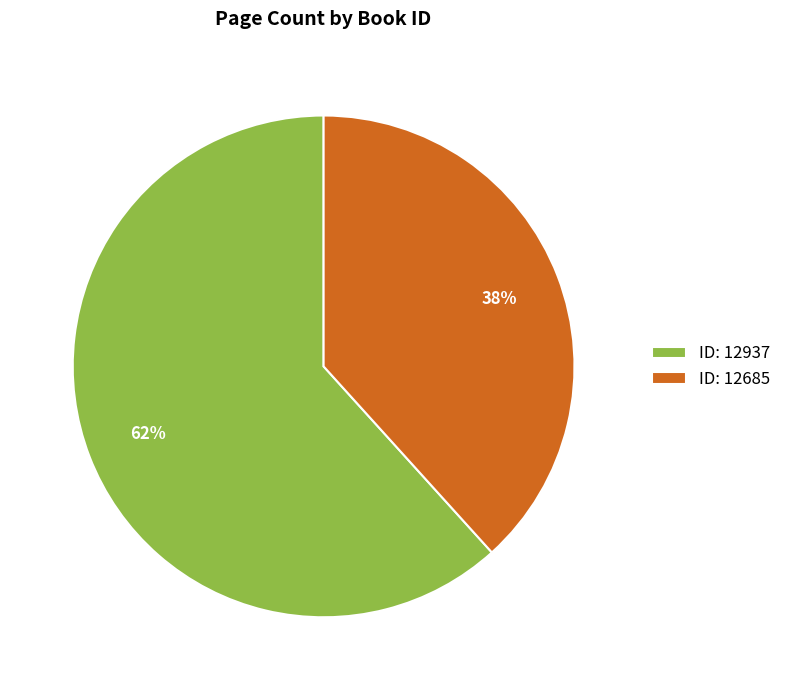

How many slices are in this pie chart?

2